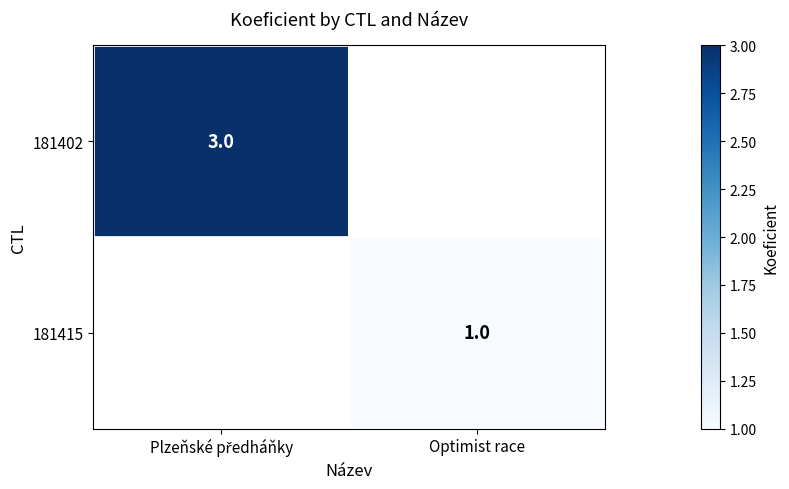

Rank the categories by 181415 value from lowest to highest.

Plzeňské předháňky, Optimist race